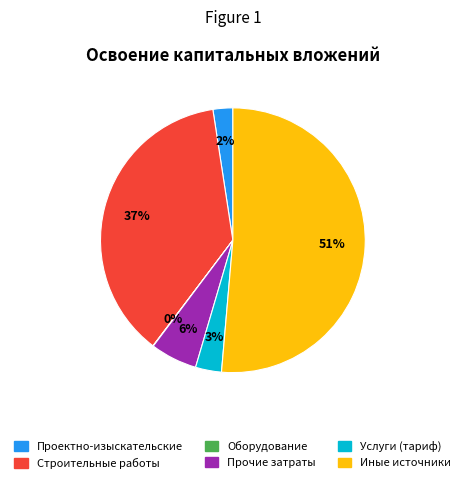

Is there any slice that represents more than half of the pie?

Yes